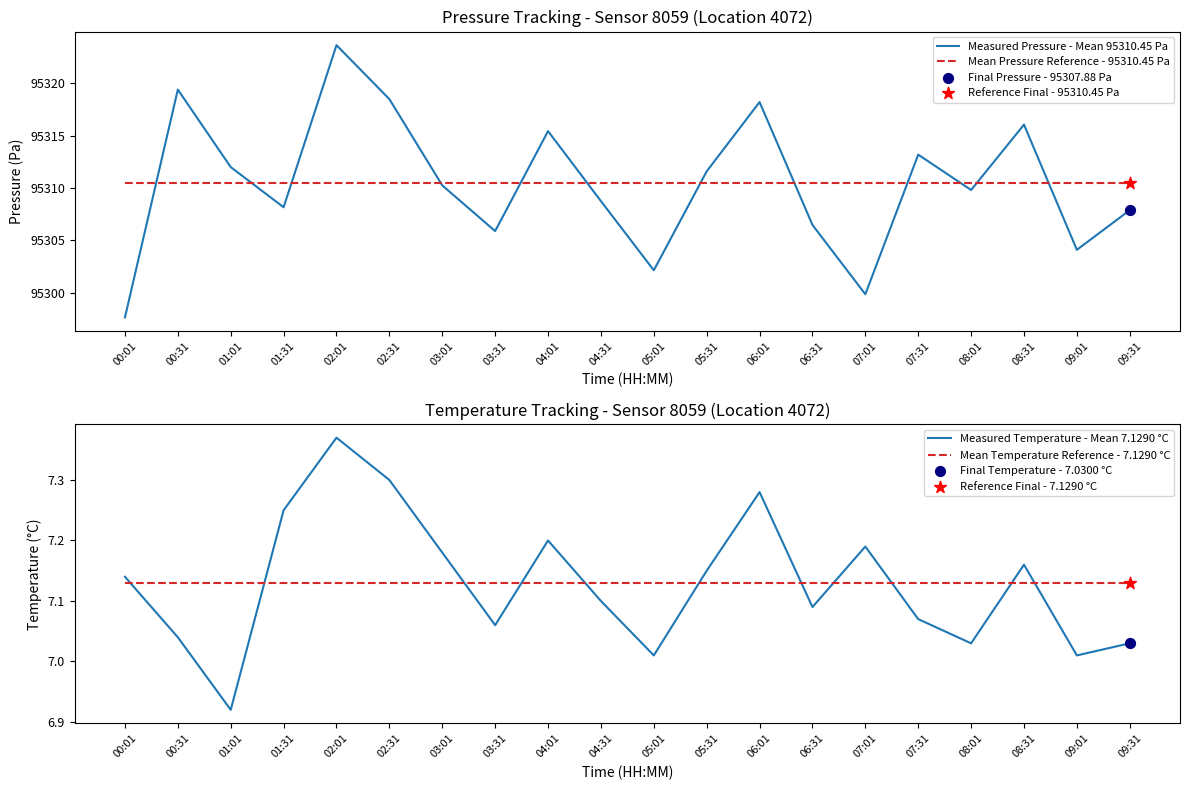

The value of Mean Pressure Reference - 95310.45 Pa at 06:01 is 95310.4. True or false?

True